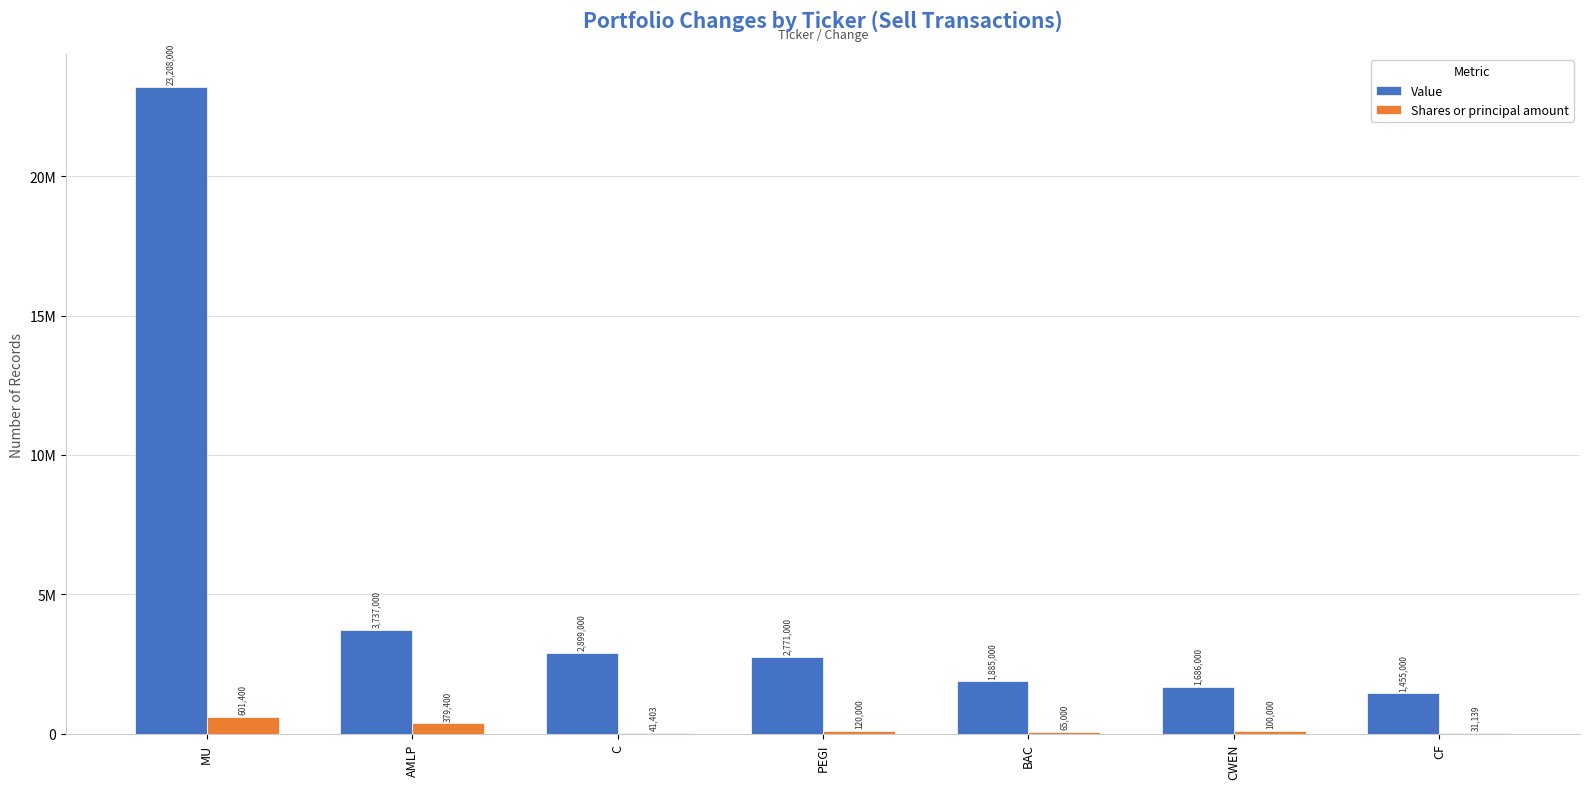

Are the bars horizontal?

No